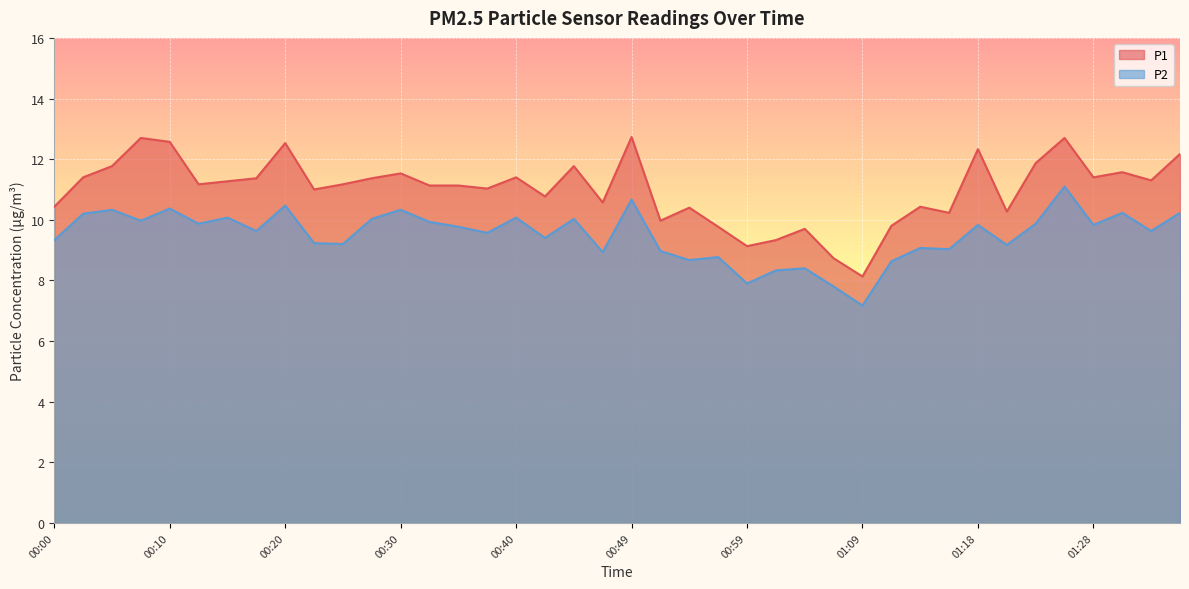

Reading left to right, extract all data points from this chart.

P1: 10.4	11.4	11.8	12.7	12.6	11.2	11.3	11.4	12.5	11.0	11.2	11.4	11.5	11.1	11.1	11.0	11.4	10.8	11.8	10.6	12.7	10.0	10.4	9.8	9.1	9.3	9.7	8.7	8.1	9.8	10.4	10.2	12.3	10.3	11.9	12.7	11.4	11.6	11.3	12.2
P2: 9.3	10.2	10.3	10.0	10.4	9.9	10.1	9.6	10.5	9.2	9.2	10.0	10.3	9.9	9.8	9.6	10.1	9.4	10.0	8.9	10.7	9.0	8.7	8.8	7.9	8.3	8.4	7.8	7.2	8.6	9.1	9.0	9.8	9.2	9.9	11.1	9.8	10.2	9.6	10.2